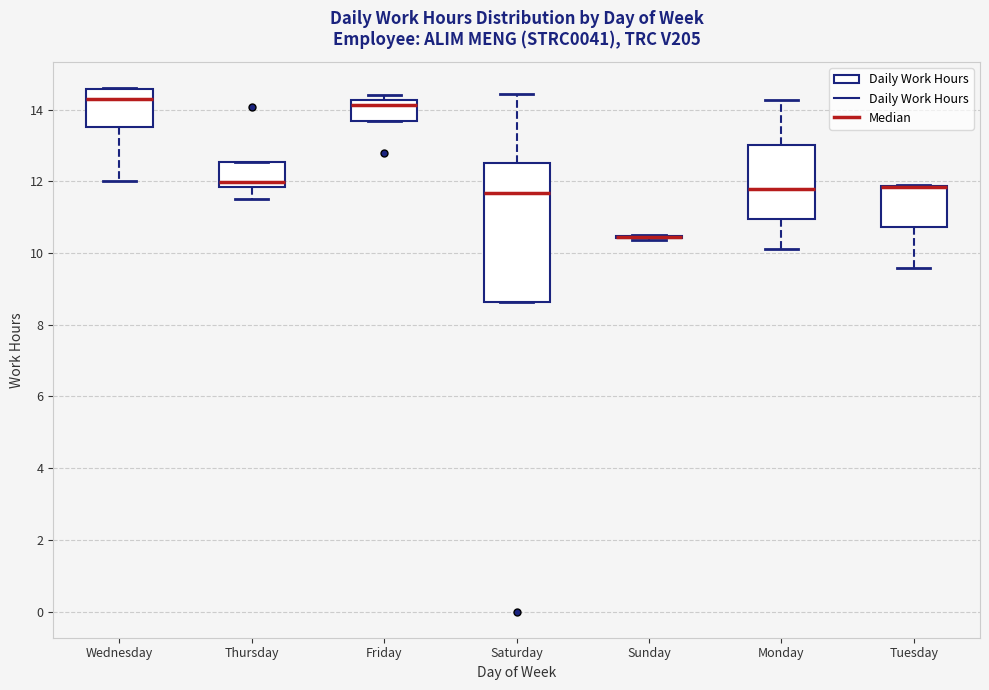

Reading left to right, transcribe this box plot: for each box, give where its median line is, the range the box spans, and where its two whiskers end, as read against the y-axis. The values are not printed on the chart, so give them approximately, as read against the axis.

Wednesday: median 14.2, box 13.6 to 14.6, whiskers 12.0 to 14.6
Thursday: median 12.0, box 11.8 to 12.6, whiskers 11.6 to 12.6
Friday: median 14.2 (just below the box's upper edge), box 13.8 to 14.2, whiskers 13.8 to 14.4
Saturday: median 11.6, box 8.6 to 12.6, whiskers 8.6 to 14.4
Sunday: box collapsed to a line at 10.4, whiskers 10.4 to 10.6
Monday: median 11.8, box 11.0 to 13.0, whiskers 10.2 to 14.2
Tuesday: median 11.8 (drawn on the box's upper edge), box 10.8 to 11.8, whiskers 9.6 to 12.0